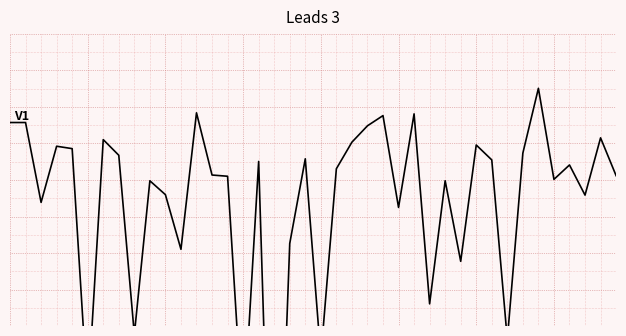

What is the value of the 11th point from the left?

-0.1